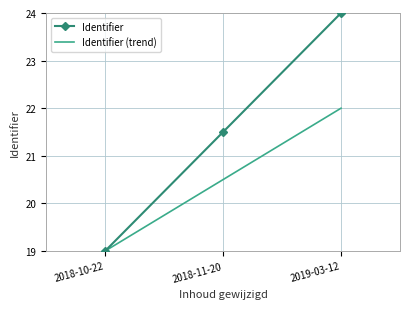

What is the difference between the maximum and minimum values in the Identifier series?

5.0